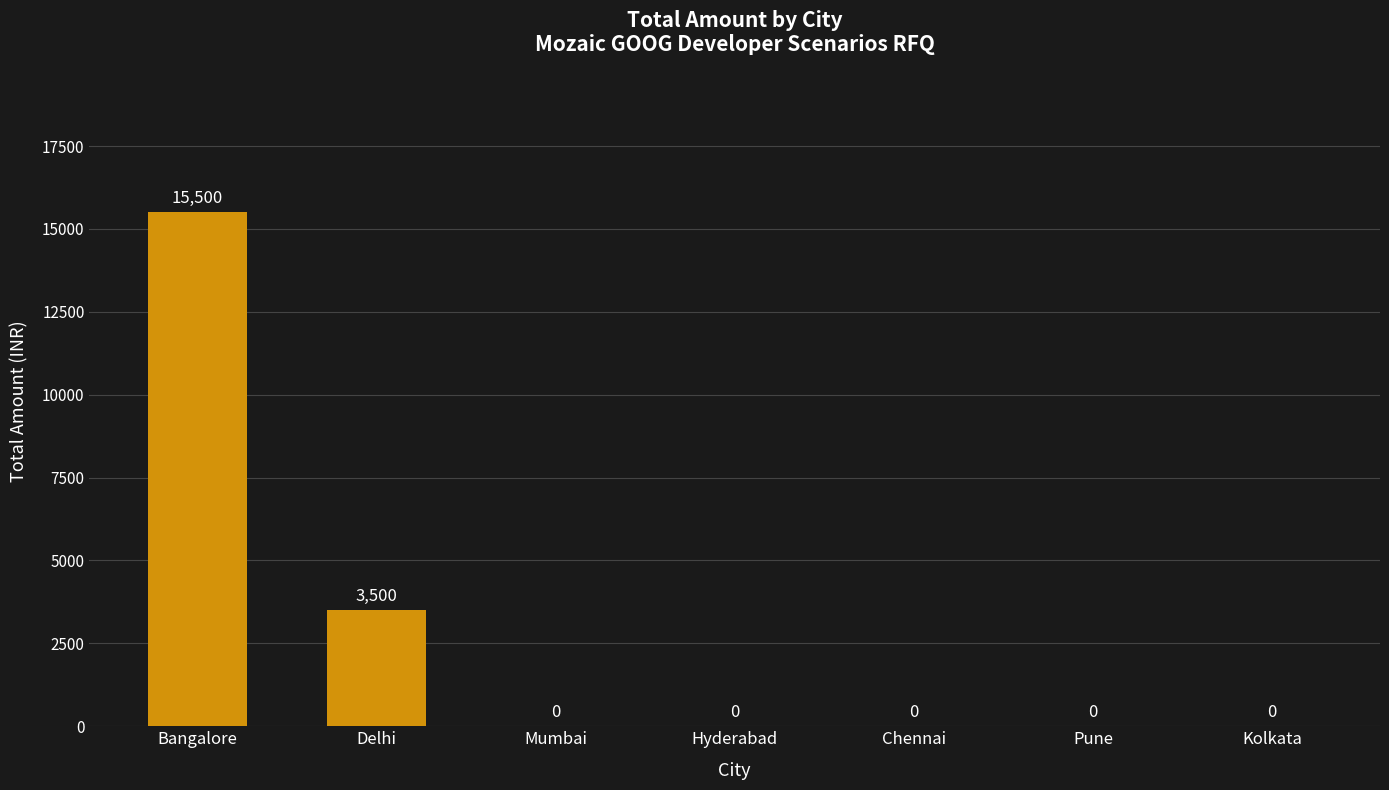

Are the bars horizontal?

No